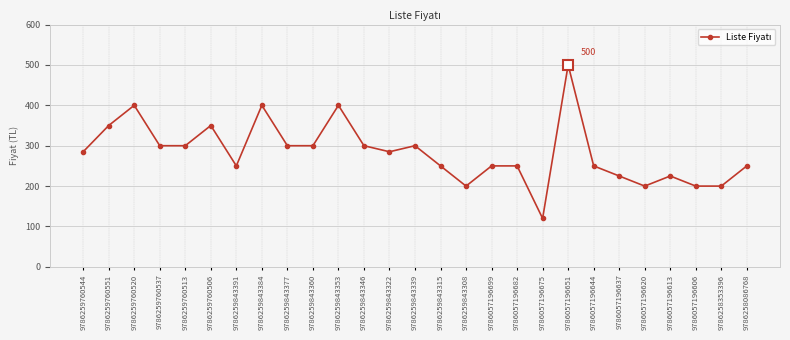

What is the approximate value at 9786057196682?

250